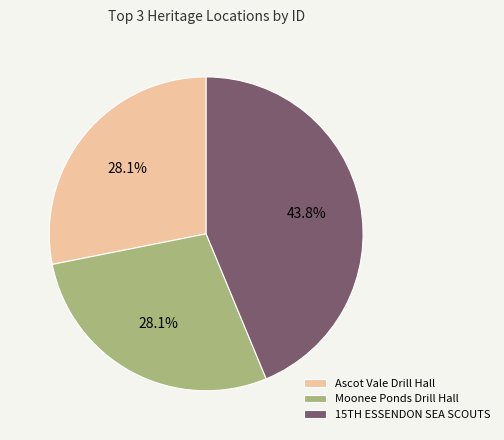

Does Moonee Ponds Drill Hall account for over 50% of the chart?

No